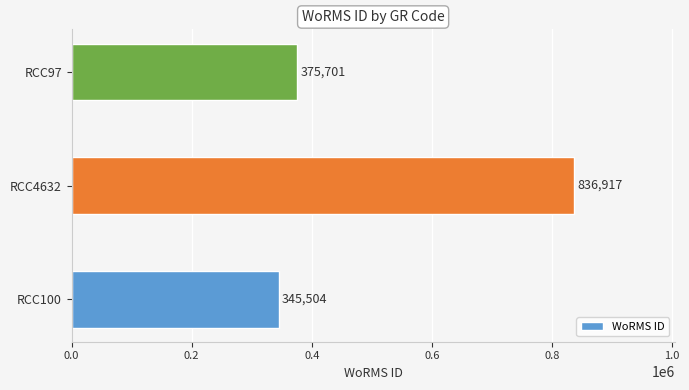

Which has a higher value, RCC97 or RCC4632?

RCC4632